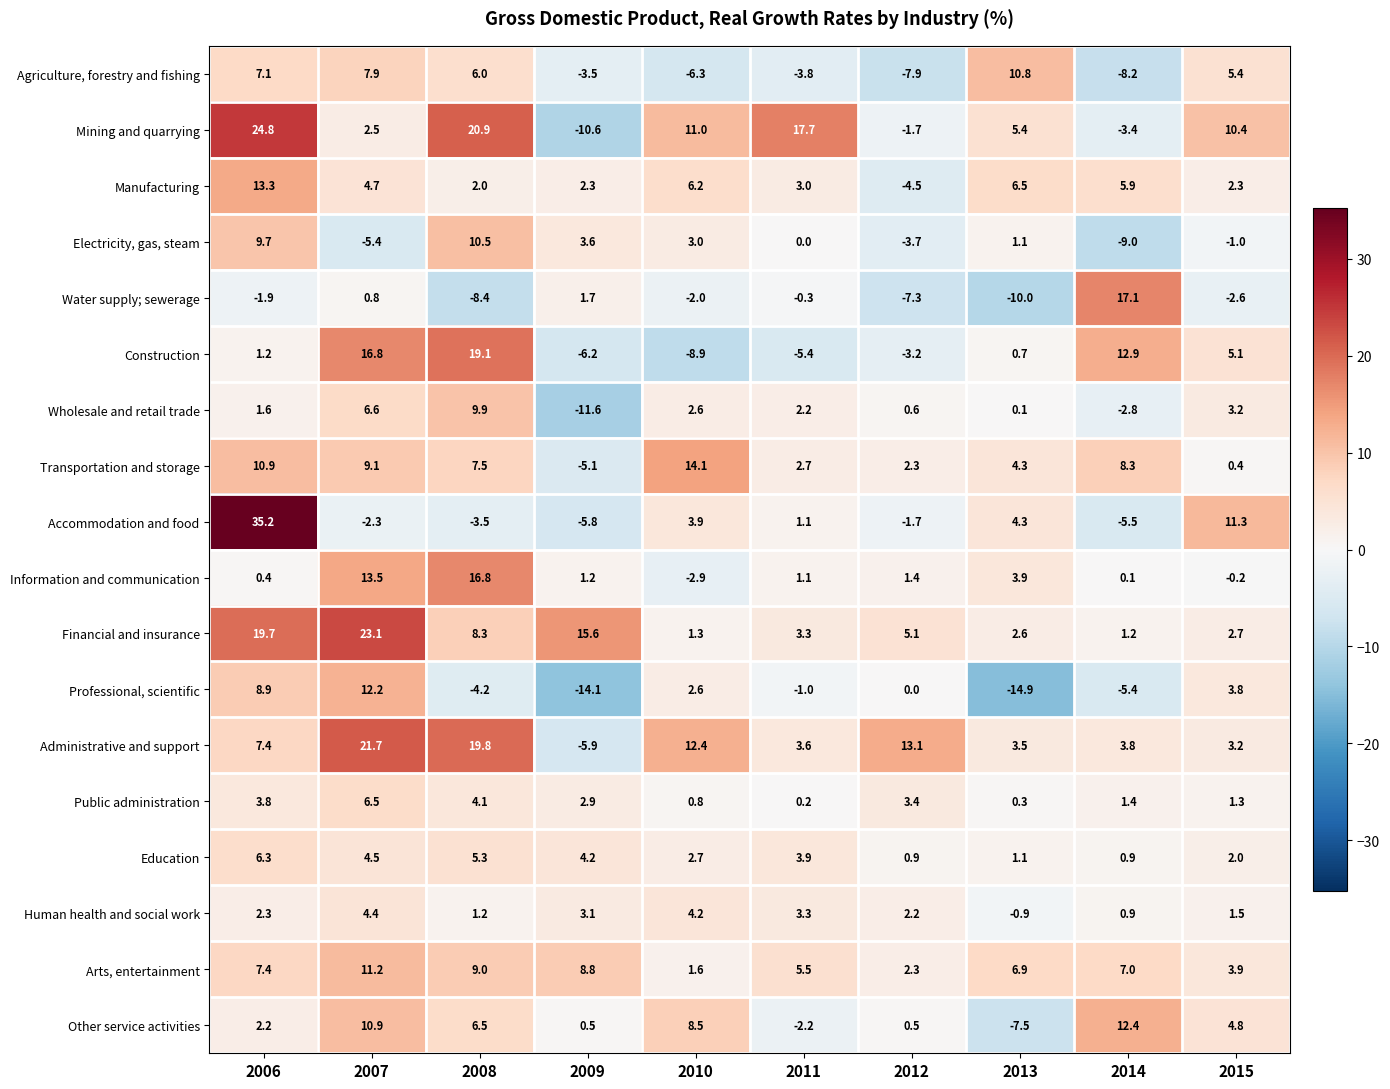

Which series changed the most between 2006 and 2010?

Accommodation and food